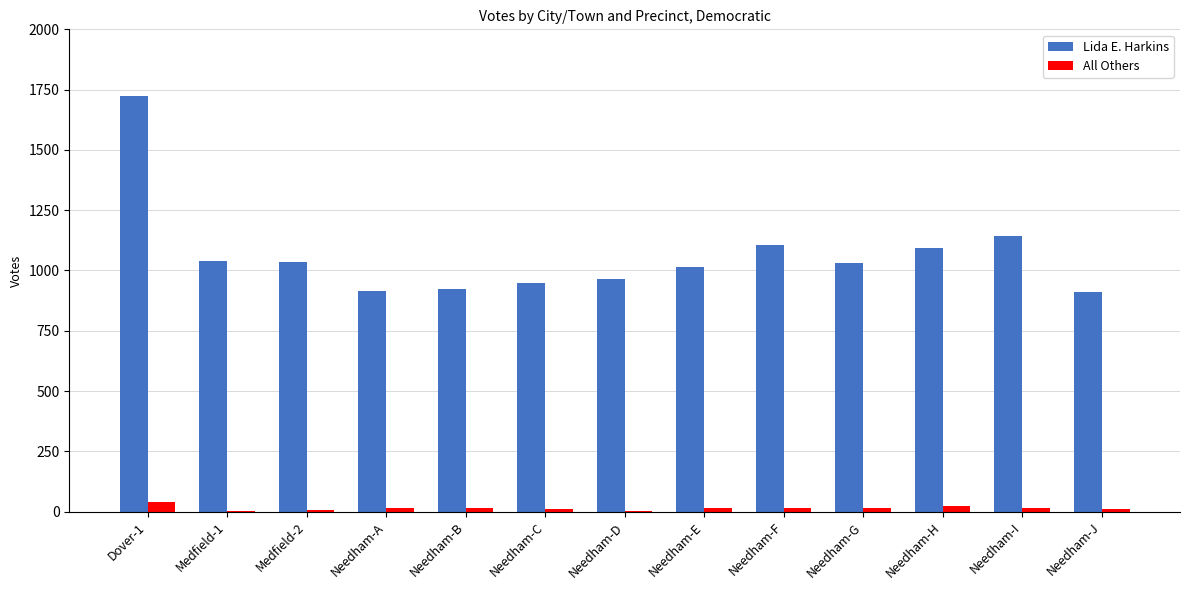

Is it true that Lida E. Harkins equals 1016 at Needham-E?

True